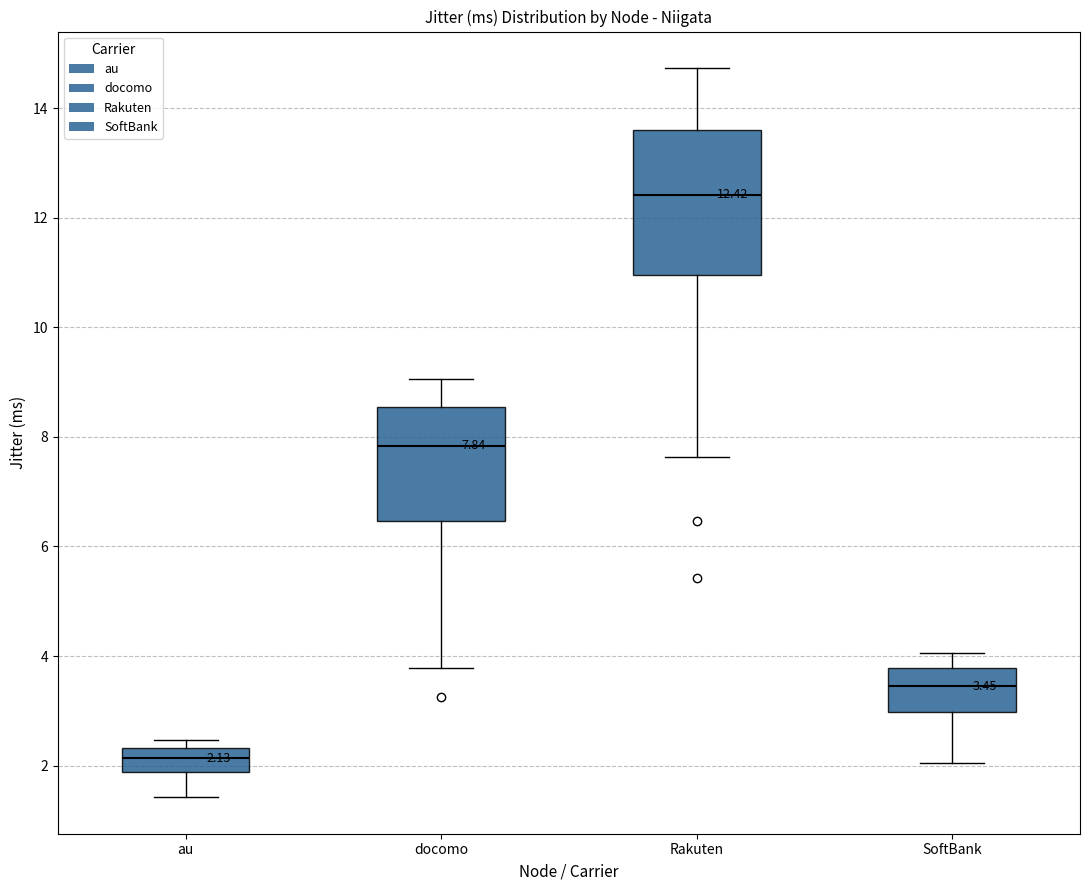

Which box is the tallest, from its lower edge to its upper edge?

Rakuten